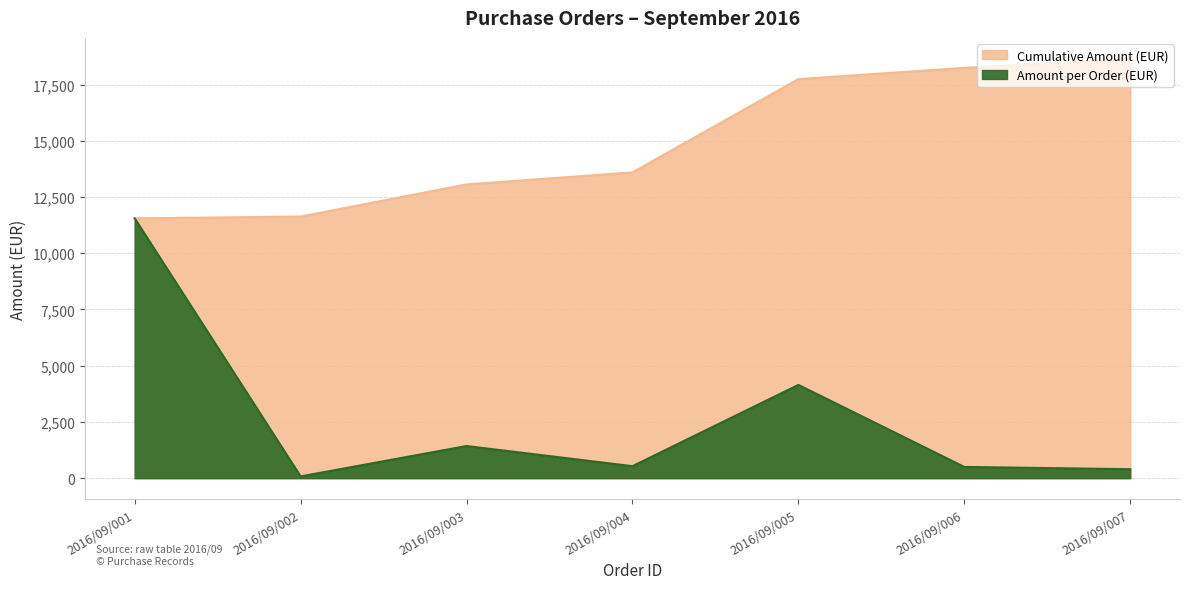

What is the approximate value at 2016/09/001?

11550.0